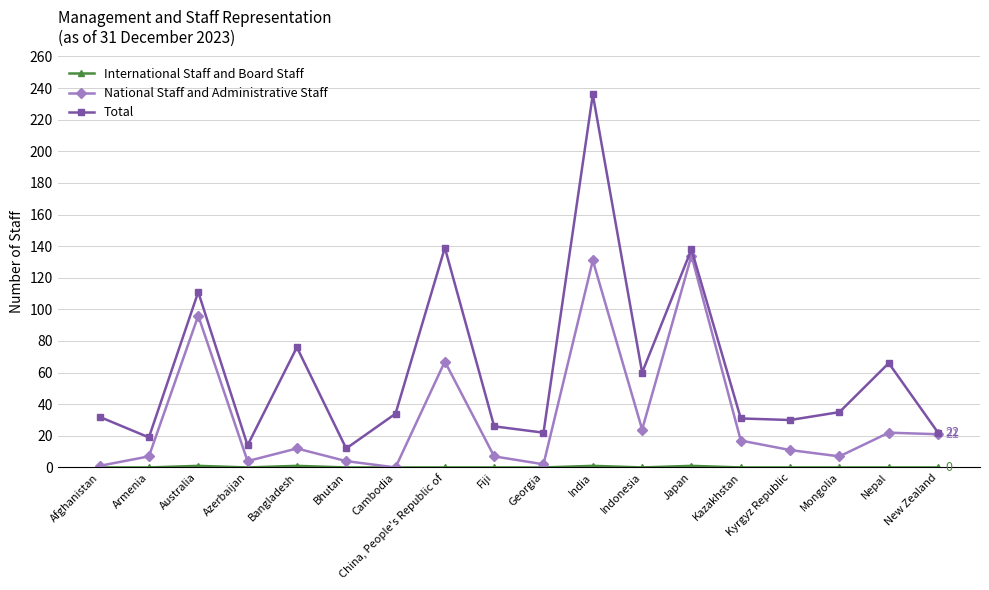

How many interior local valleys does the Total series have?

6